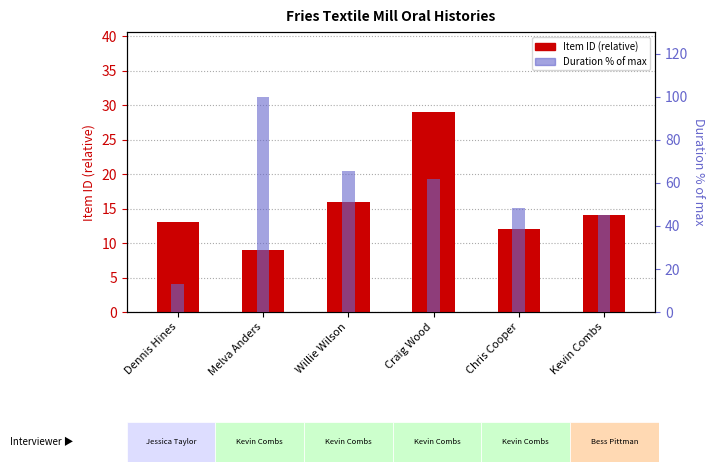

At which category is the sum across all series the highest?

Melva Anders